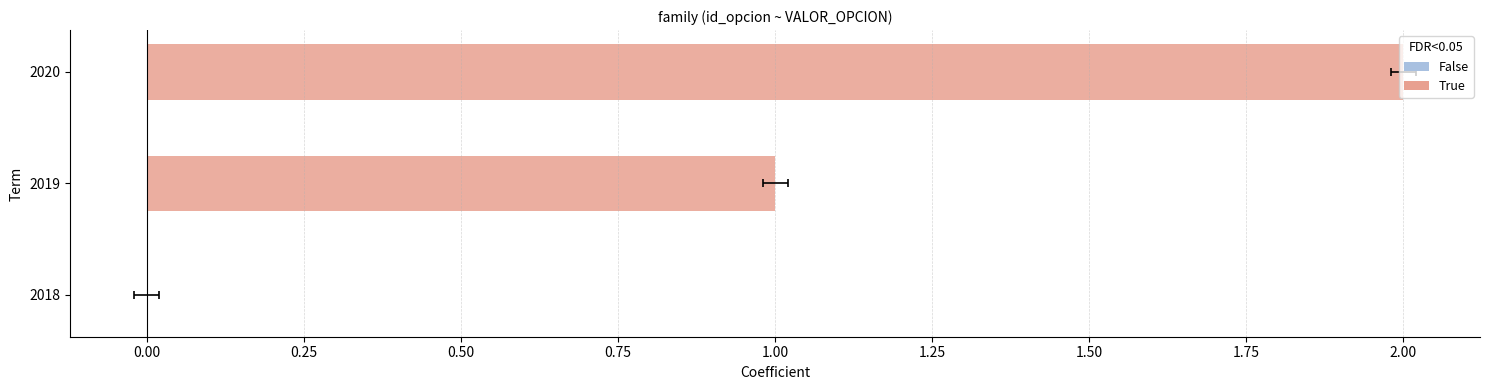

Reading left to right, transcribe all the data shown in this chart.

0	1	2